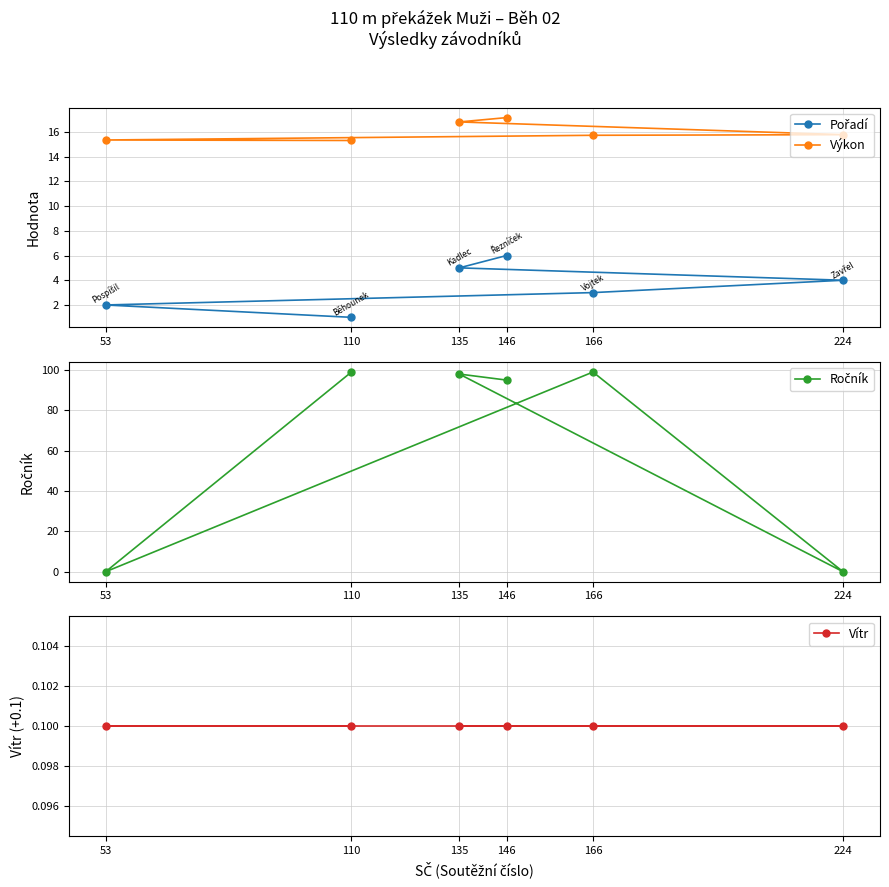

After their last crossing, which series has the higher values: Výkon or Ročník?

Ročník